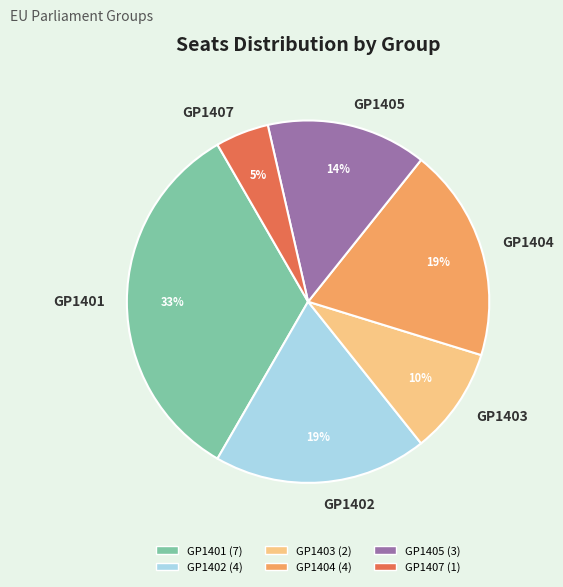

Is GP1407 the majority of the pie?

No